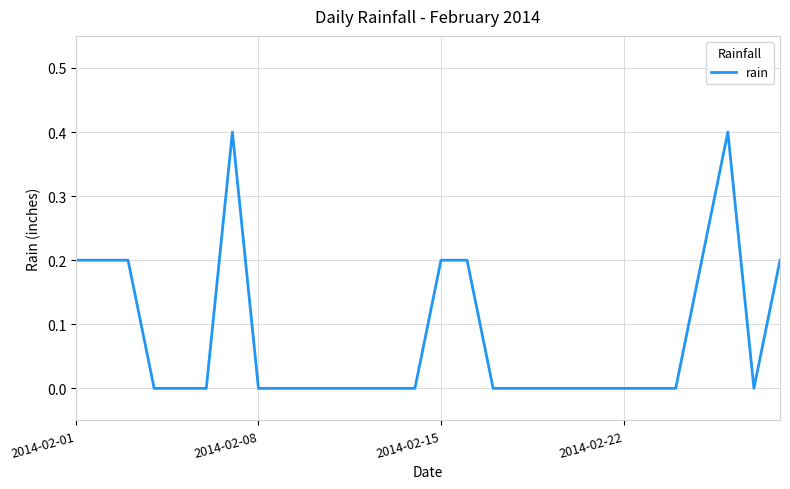

What is the maximum value shown in the chart?

0.4